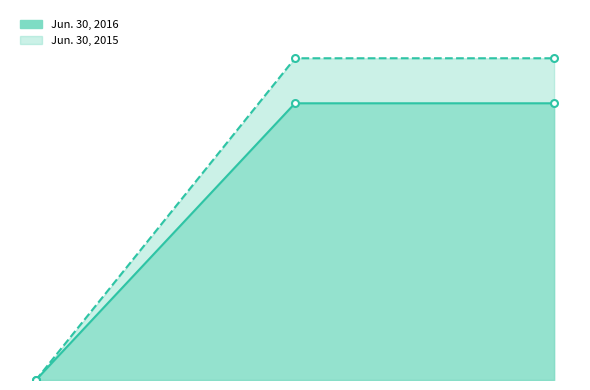

How many lines are shown in the chart?

2